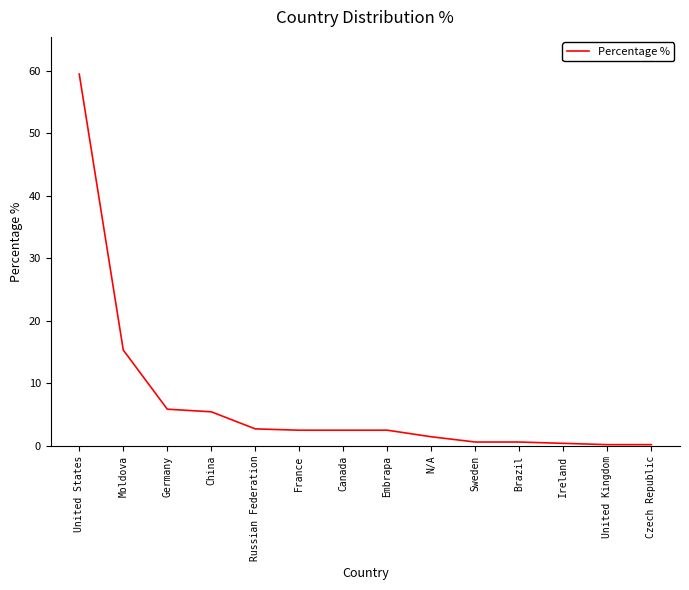

Approximately how many times larger is the value at United States compared to Germany?

10.1